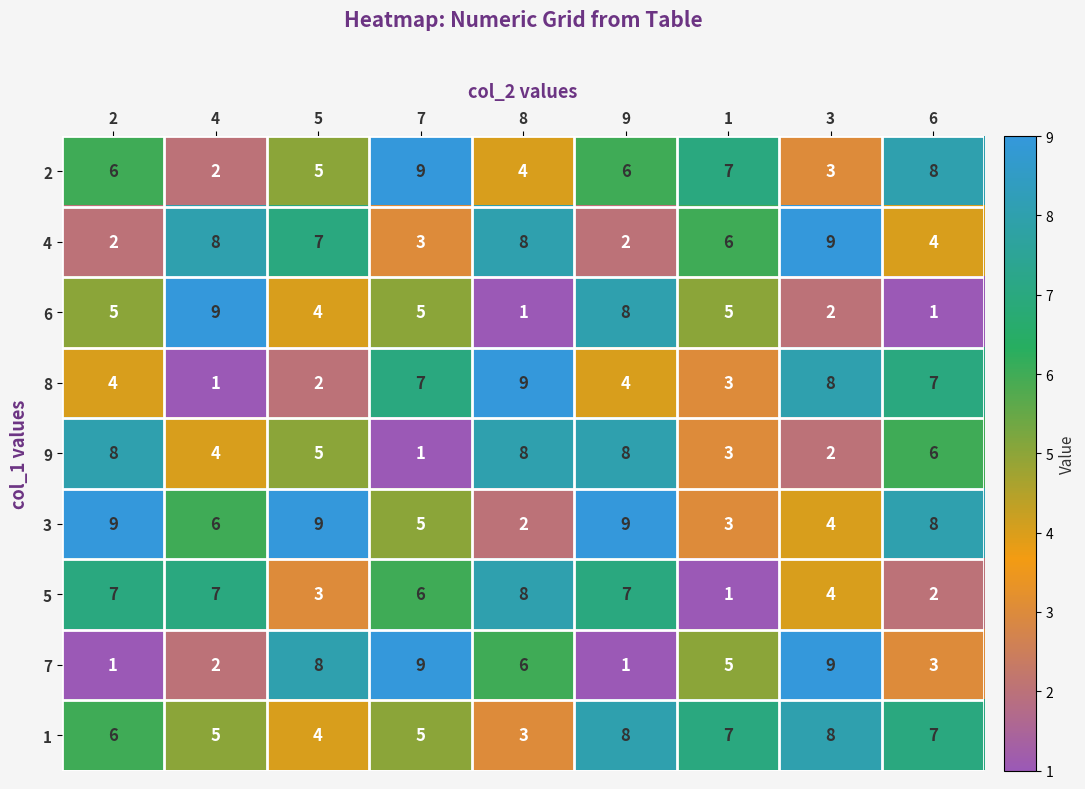

Which category has the lowest value in the 2 series?

4